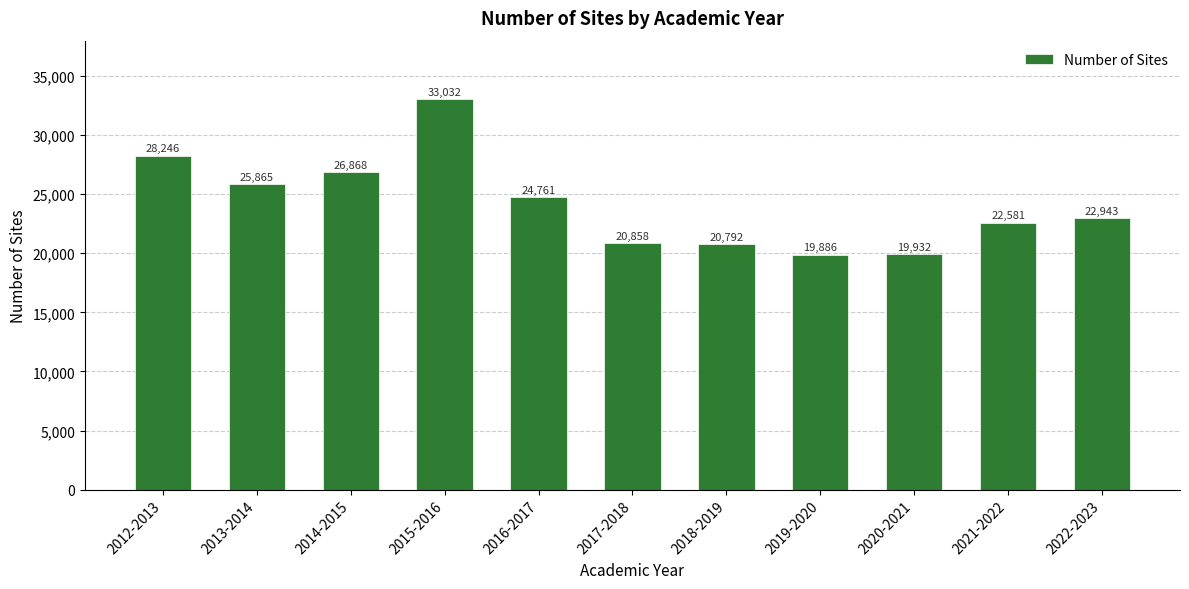

Reading left to right, extract all data points from this chart.

2012-2013=28246	2013-2014=25865	2014-2015=26868	2015-2016=33032	2016-2017=24761	2017-2018=20858	2018-2019=20792	2019-2020=19886	2020-2021=19932	2021-2022=22581	2022-2023=22943